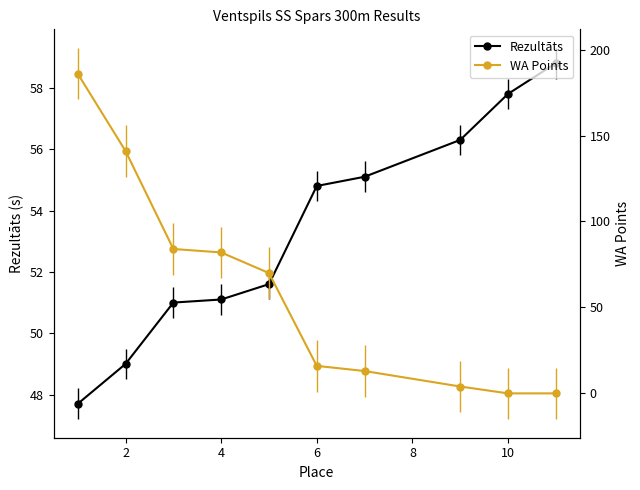

How many data points in WA Points are less than 70?

5